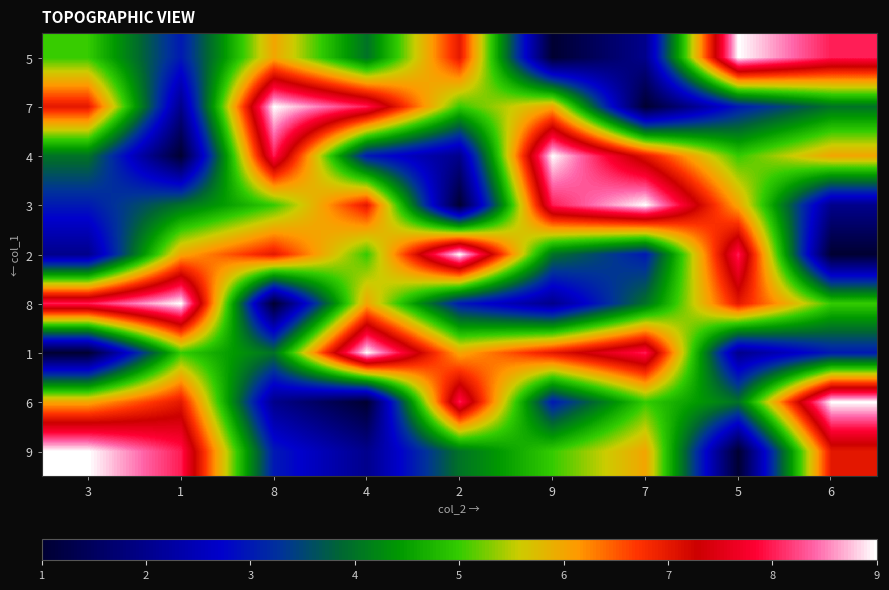

At how many categories does at least one series exceed 2?

9